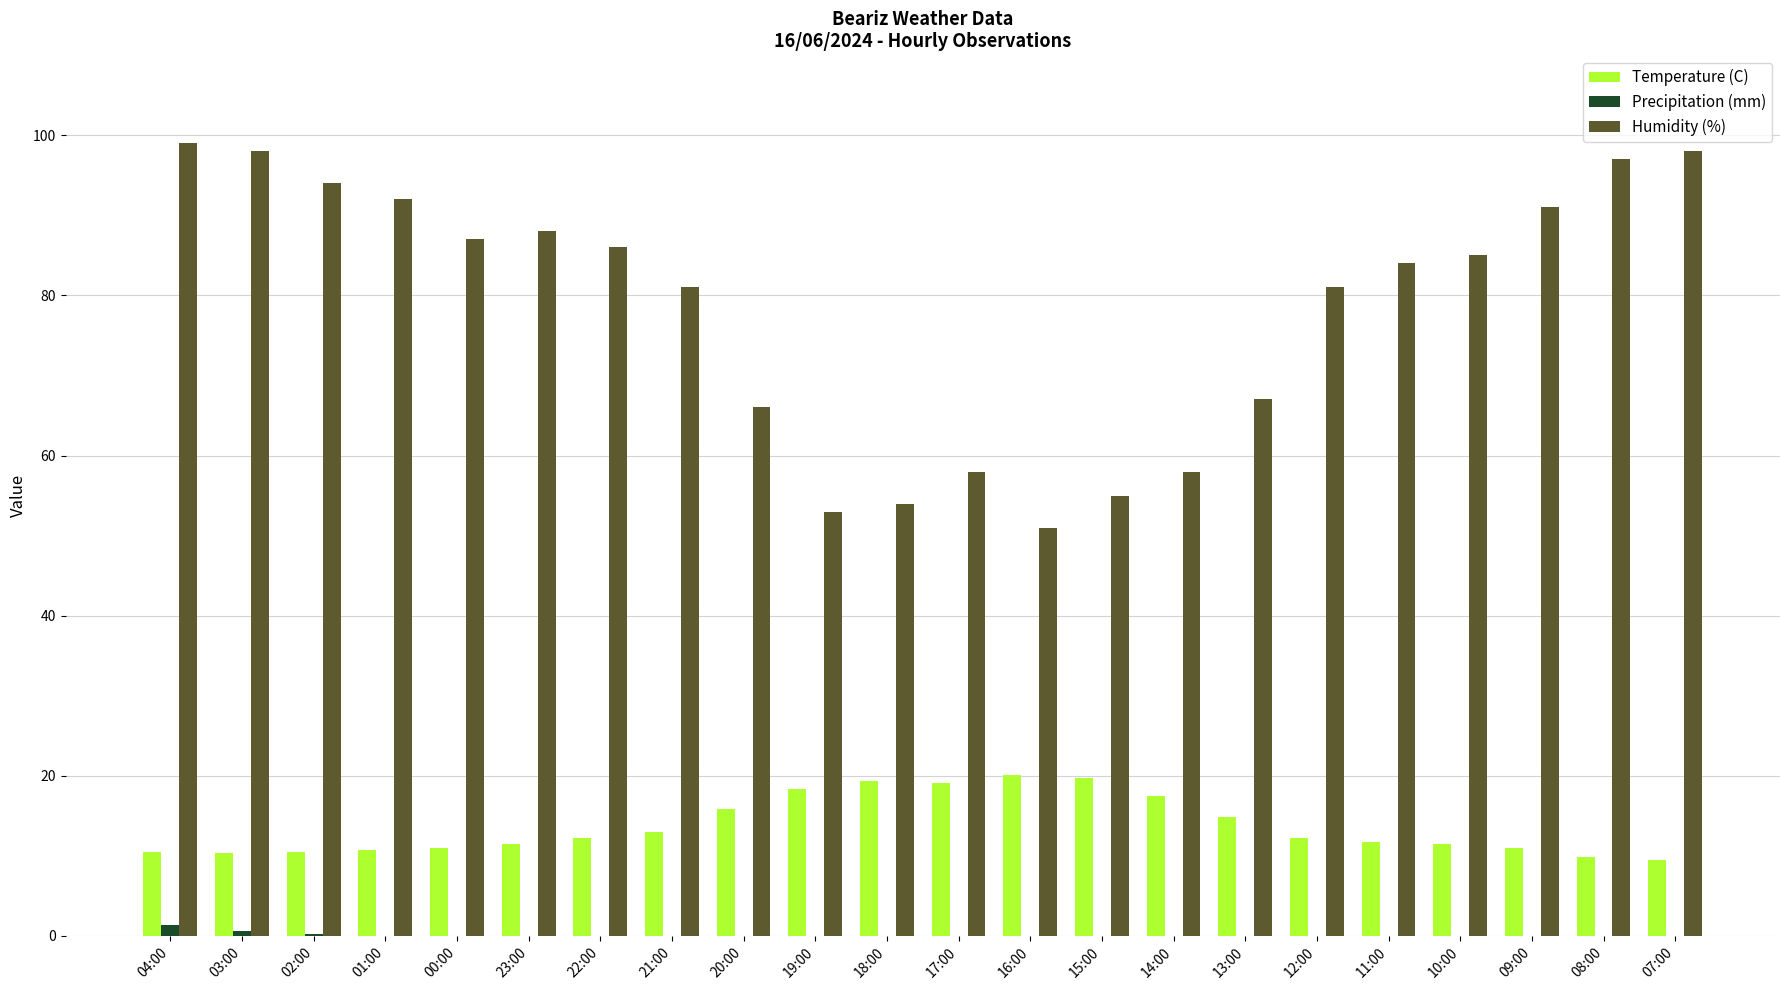

True or false: Temperature (C) has a value of 10.4 at 04:00.

True